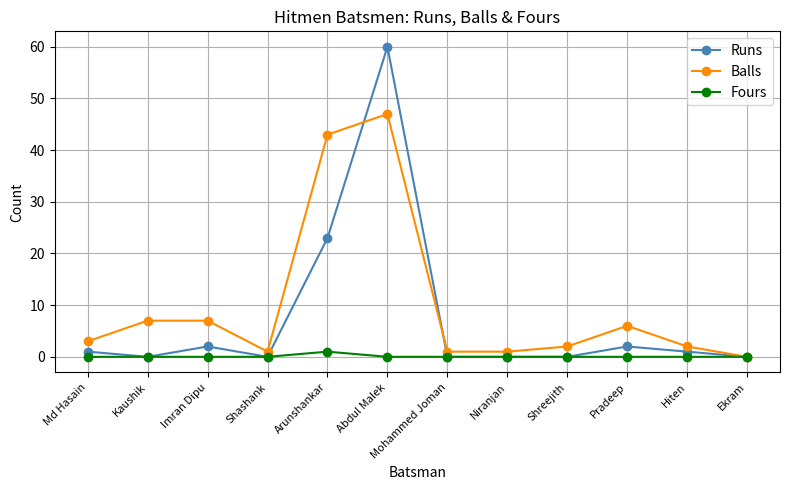

What is the average value of the Balls series?

10